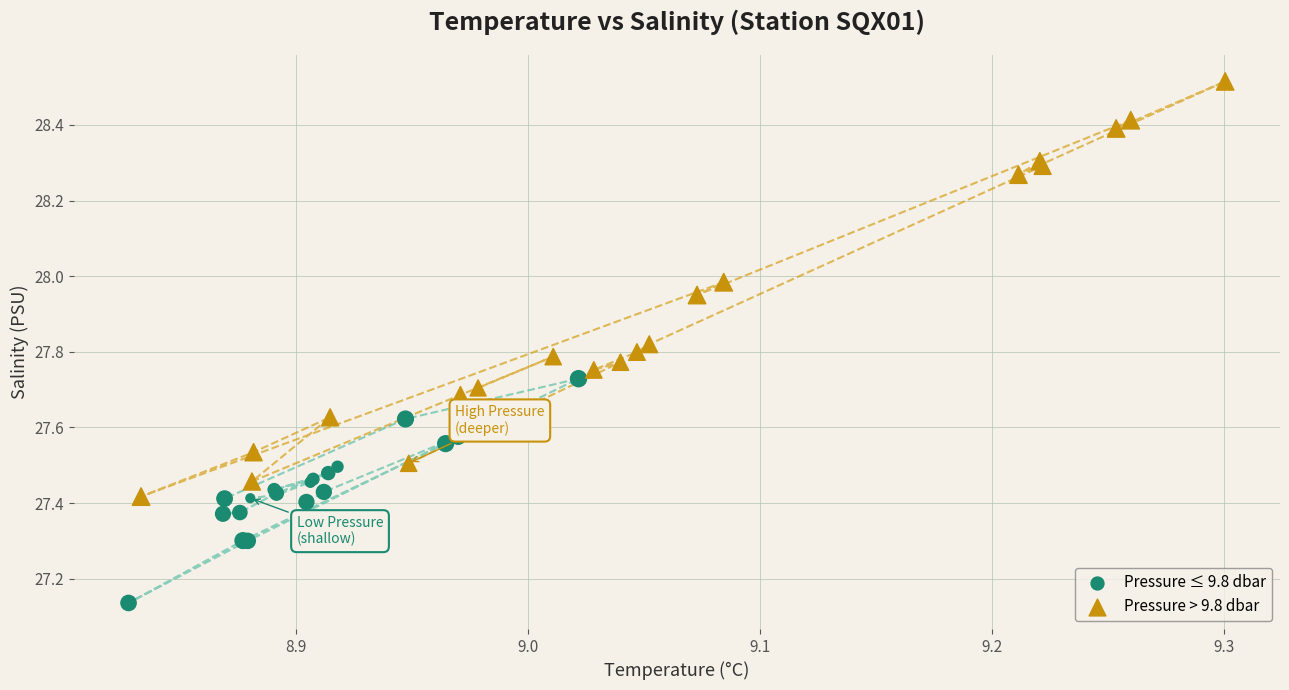

Which series reaches the minimum Y coordinate?

Pressure ≤ 9.8 dbar